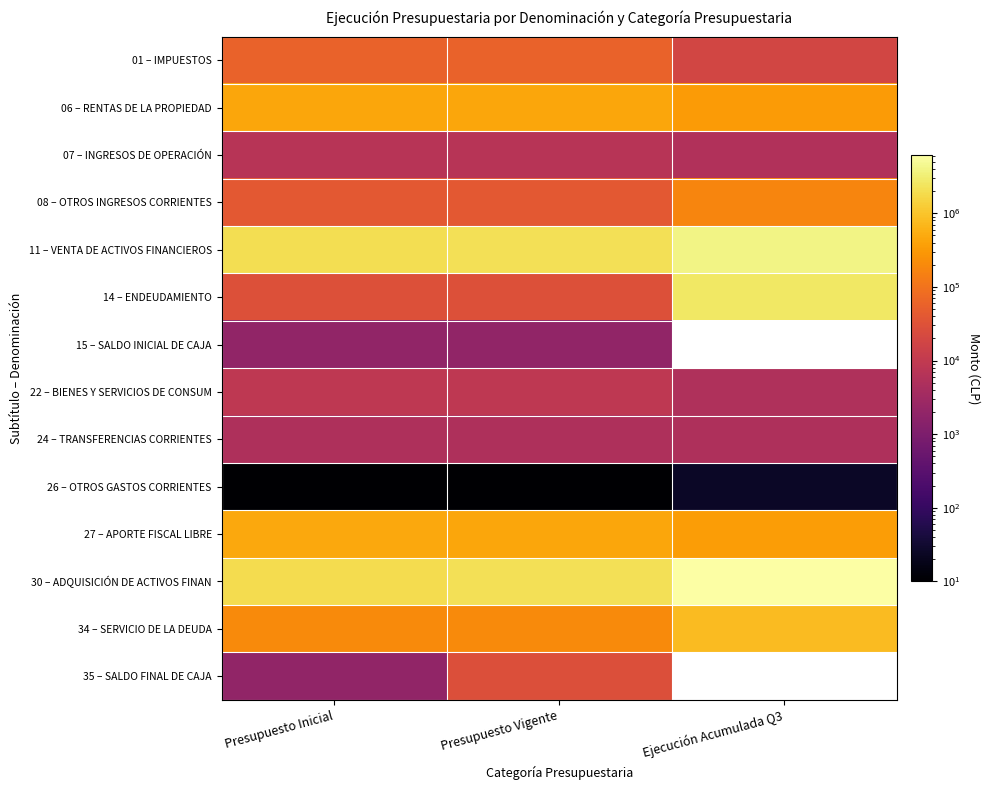

What is the minimum value for 11 – VENTA DE ACTIVOS FINANCIEROS?

1986991.0